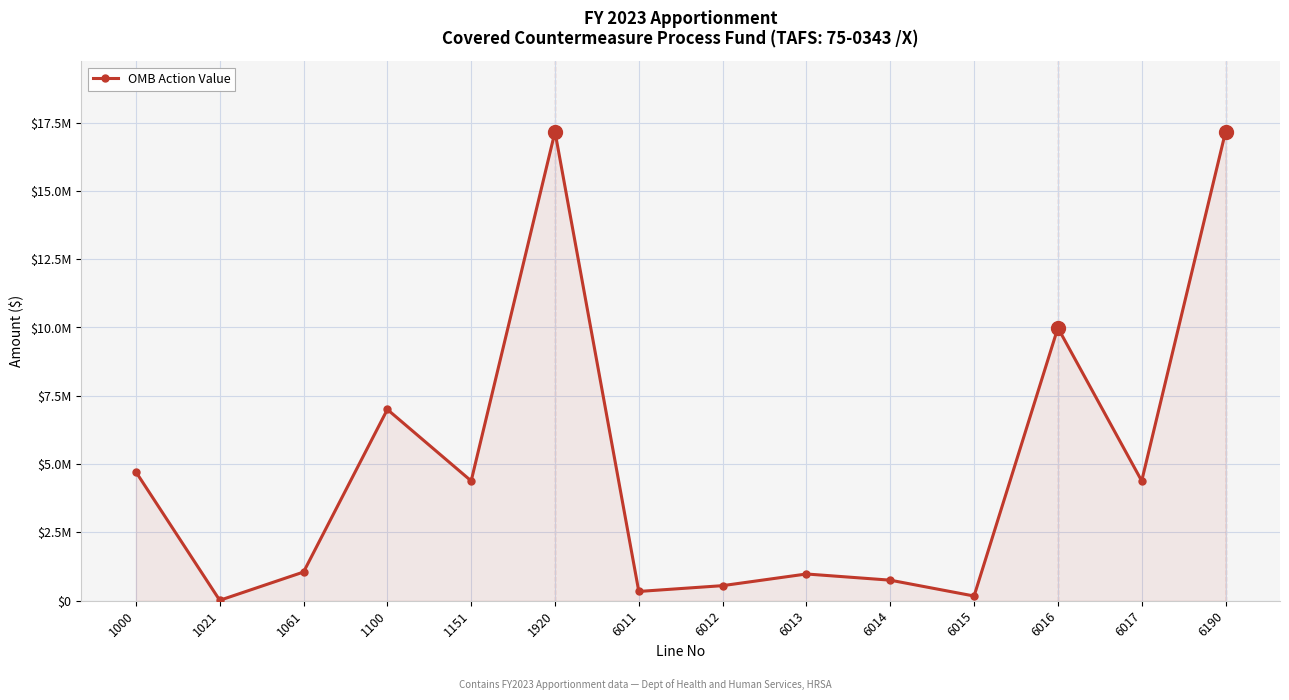

List the labels in order of value, smallest first.

1021, 6015, 6011, 6012, 6014, 6013, 1061, 1151, 6017, 1000, 1100, 6016, 1920, 6190